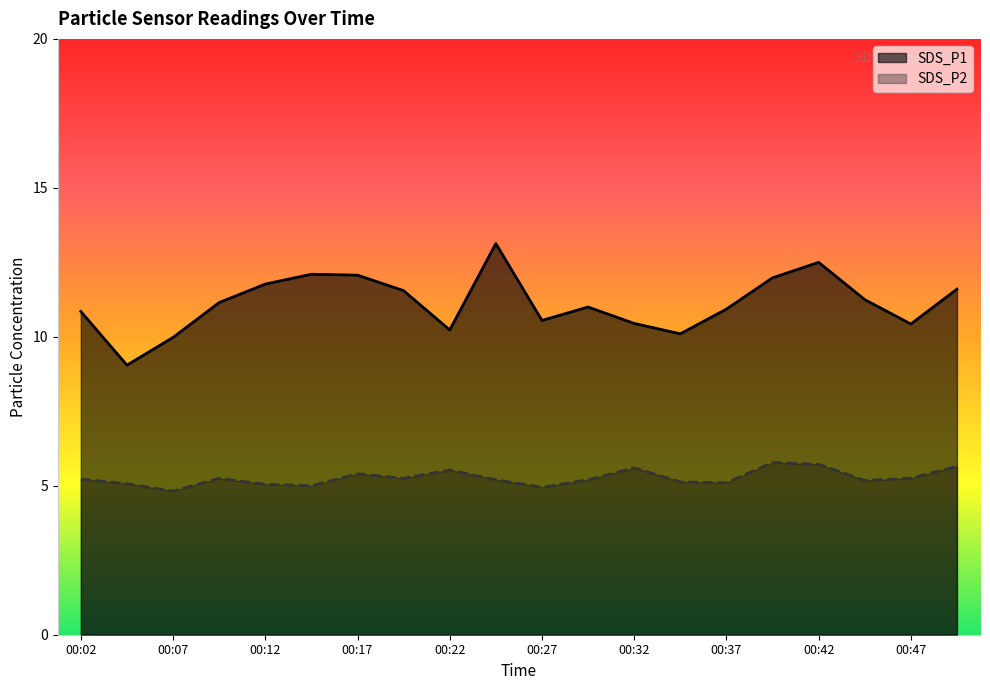

What is the sum of the SDS_P2 values at 00:22 and 00:25?

10.7